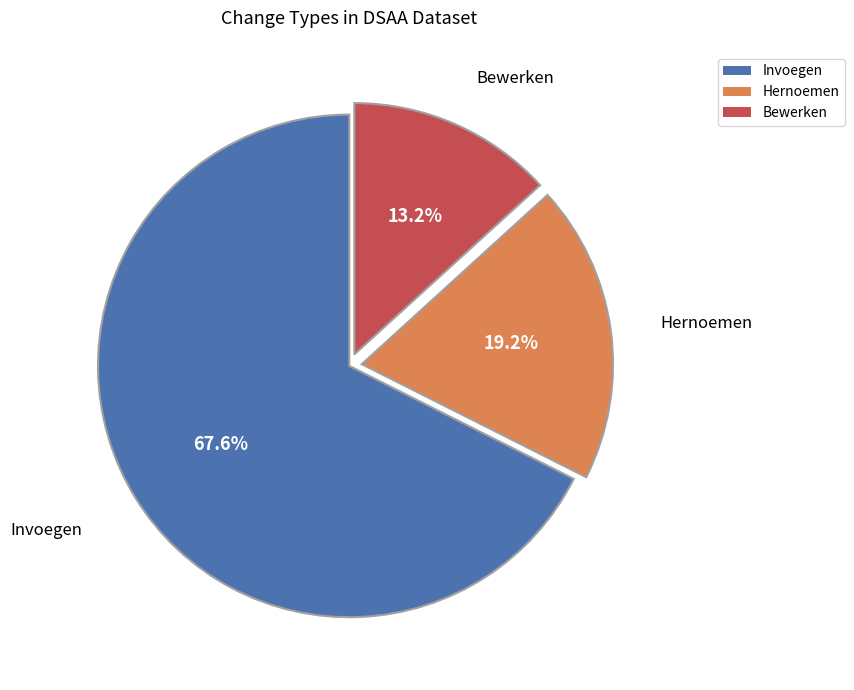

Is it true that Bewerken is 27% of the pie?

False